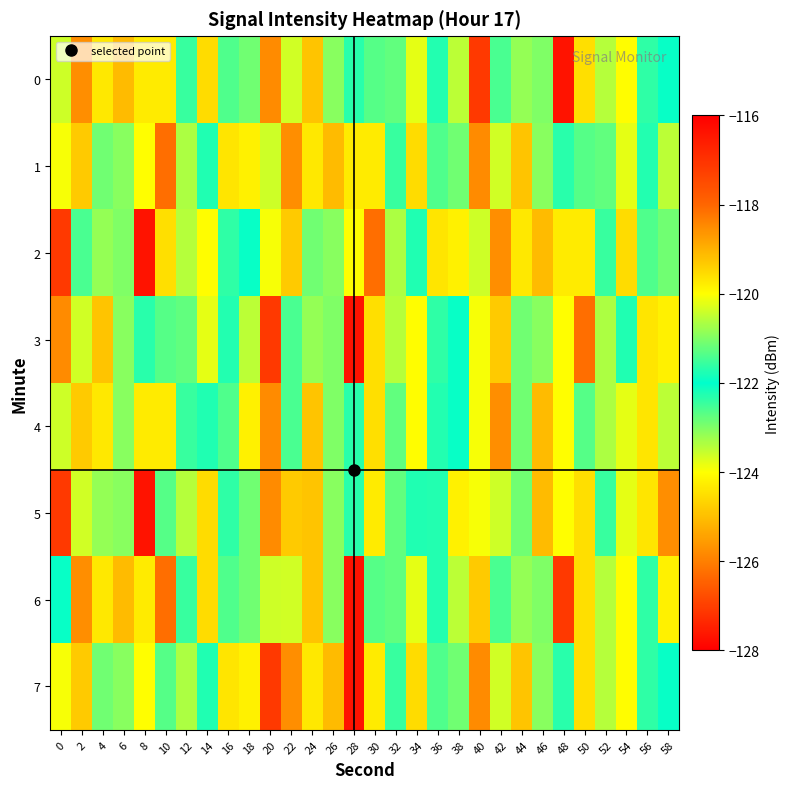

At 32, list the series in order from largest to smallest.

1, 7, 0, 4, 5, 6, 2, 3